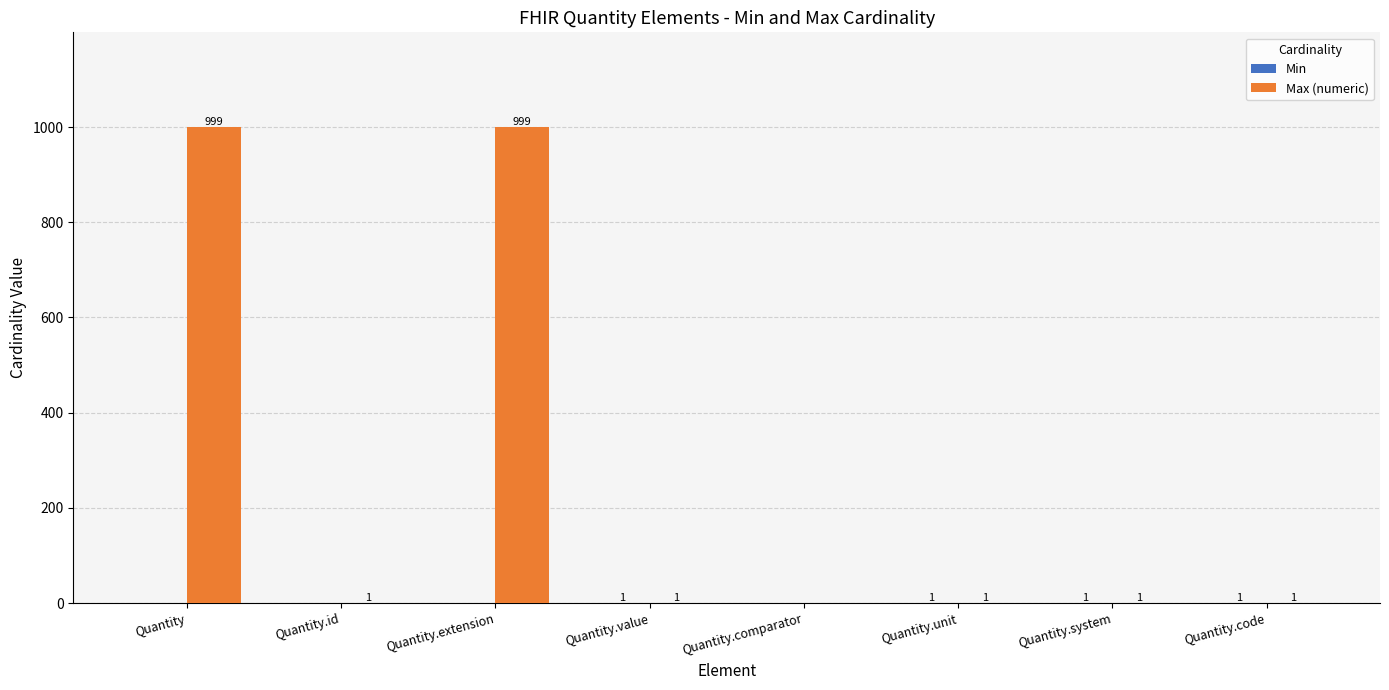

Does the chart contain stacked bars?

No